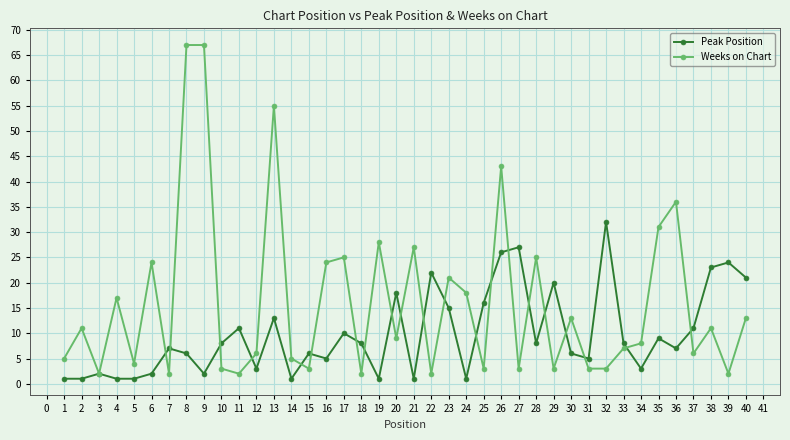

Rank the series by their maximum value, from highest to lowest.

Weeks on Chart, Peak Position